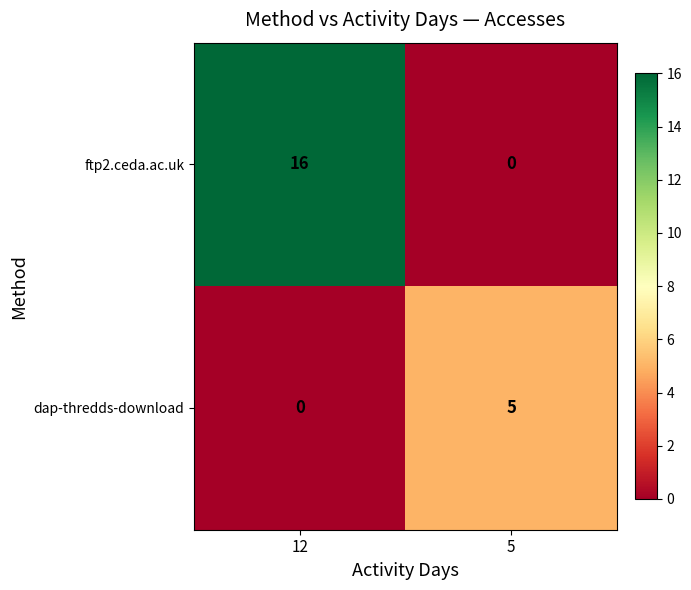

What is the maximum value shown in the chart?

16